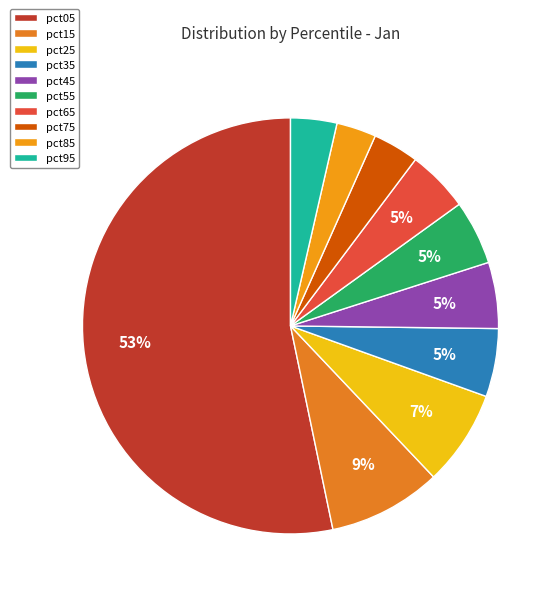

What percentage is NOT represented by pct05?

46.7%